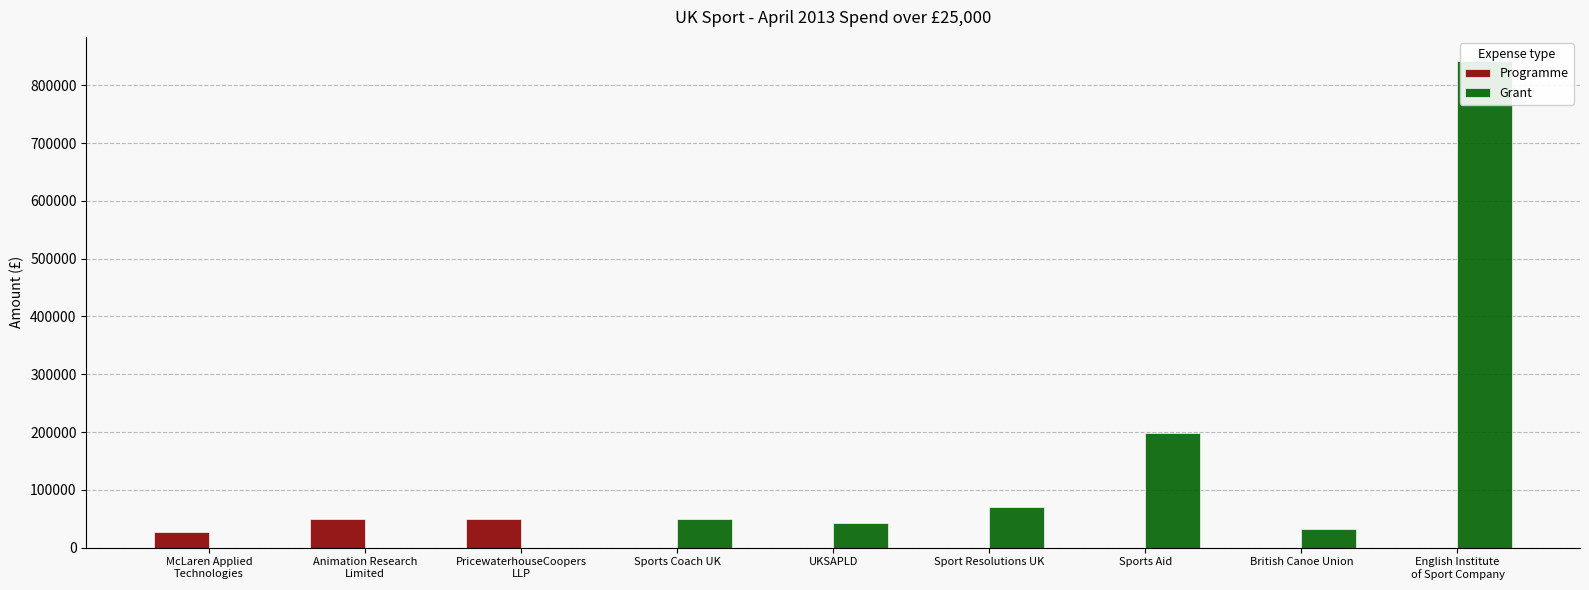

Reading right to left, extract all data points from this chart.

Programme: 0.0	0.0	0.0	0.0	0.0	0.0	48639.5	50000.0	26883.8
Grant: 841564.0	32500.0	197500.0	70750.0	42500.0	49117.0	0.0	0.0	0.0